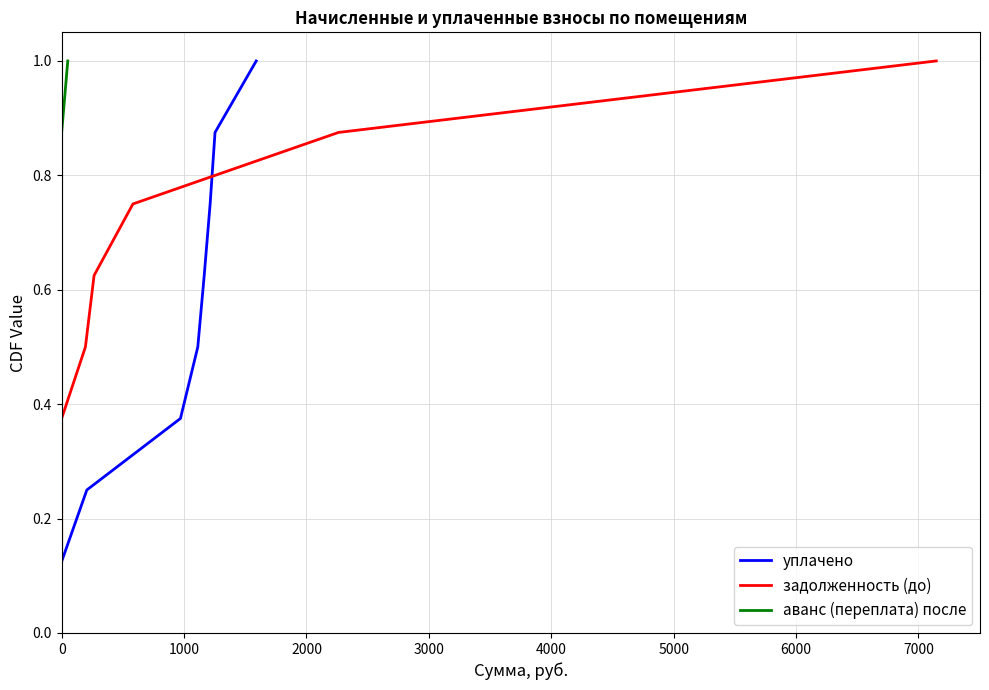

Which series changed the most between 0 and 7000?

уплачено